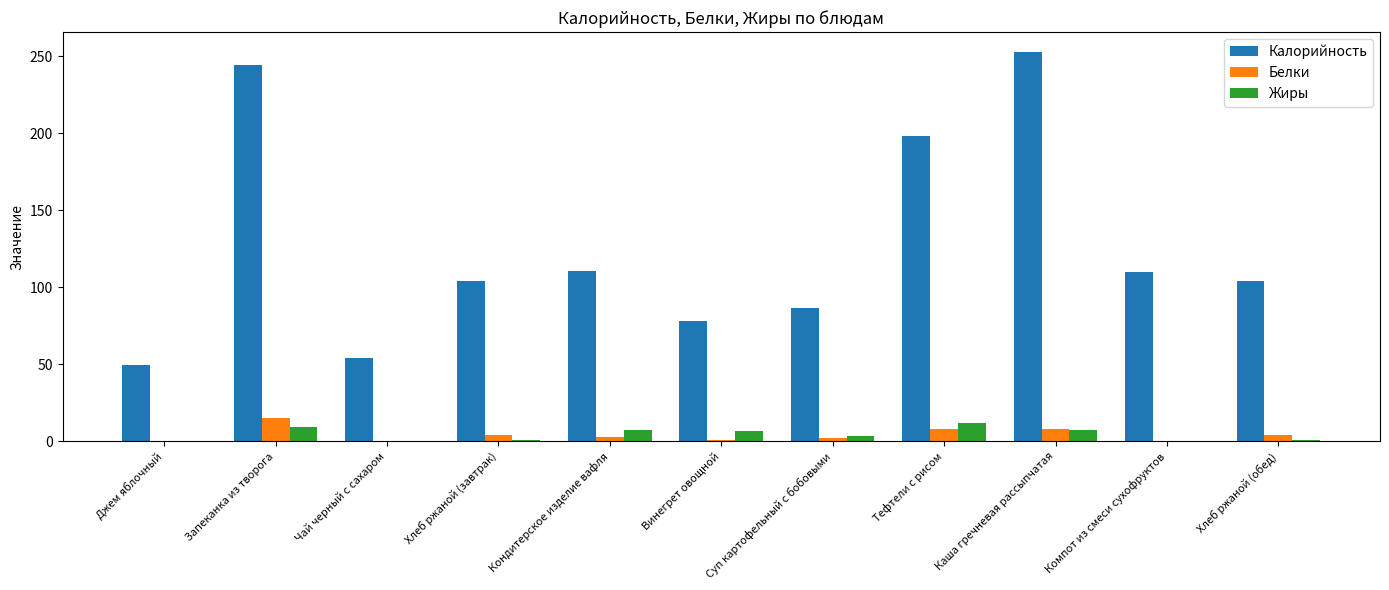

Which series has the largest total across all categories?

Калорийность